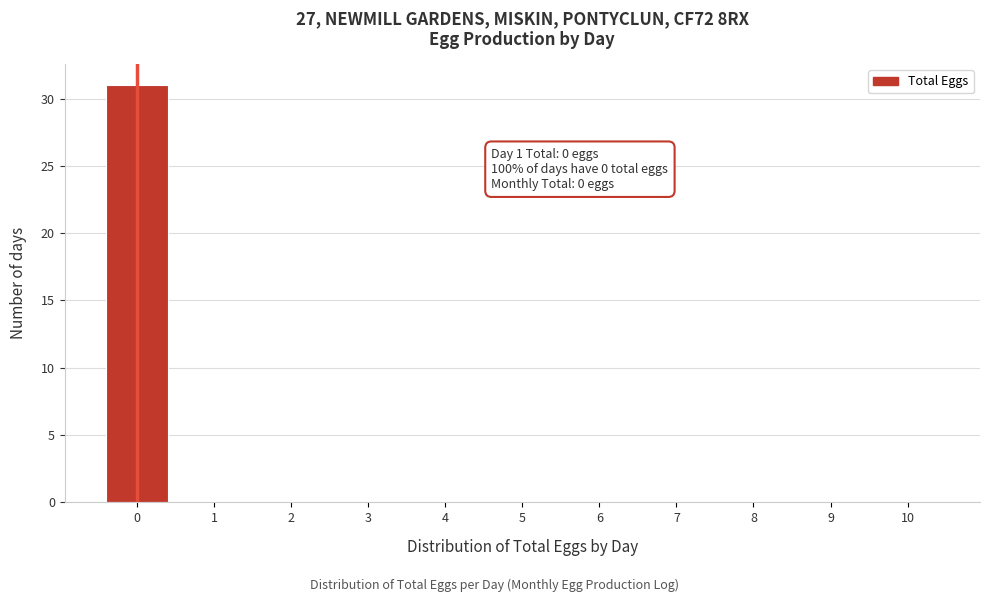

Reading left to right, transcribe all the data shown in this chart.

0=31	1=0	2=0	3=0	4=0	5=0	6=0	7=0	8=0	9=0	10=0